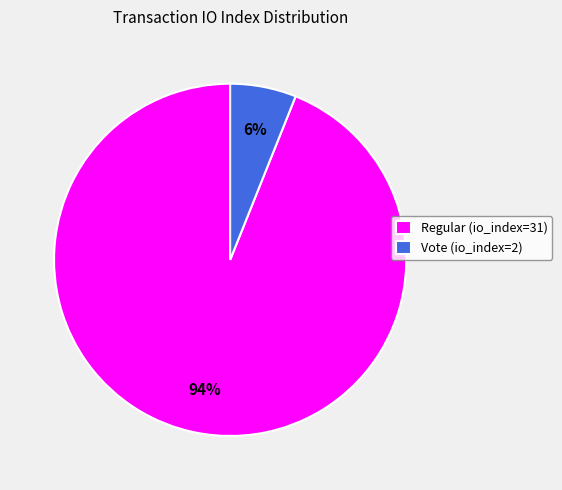

To the nearest percent, what is the difference between the Vote (io_index=2) and Regular (io_index=31) slice percentages?

88%